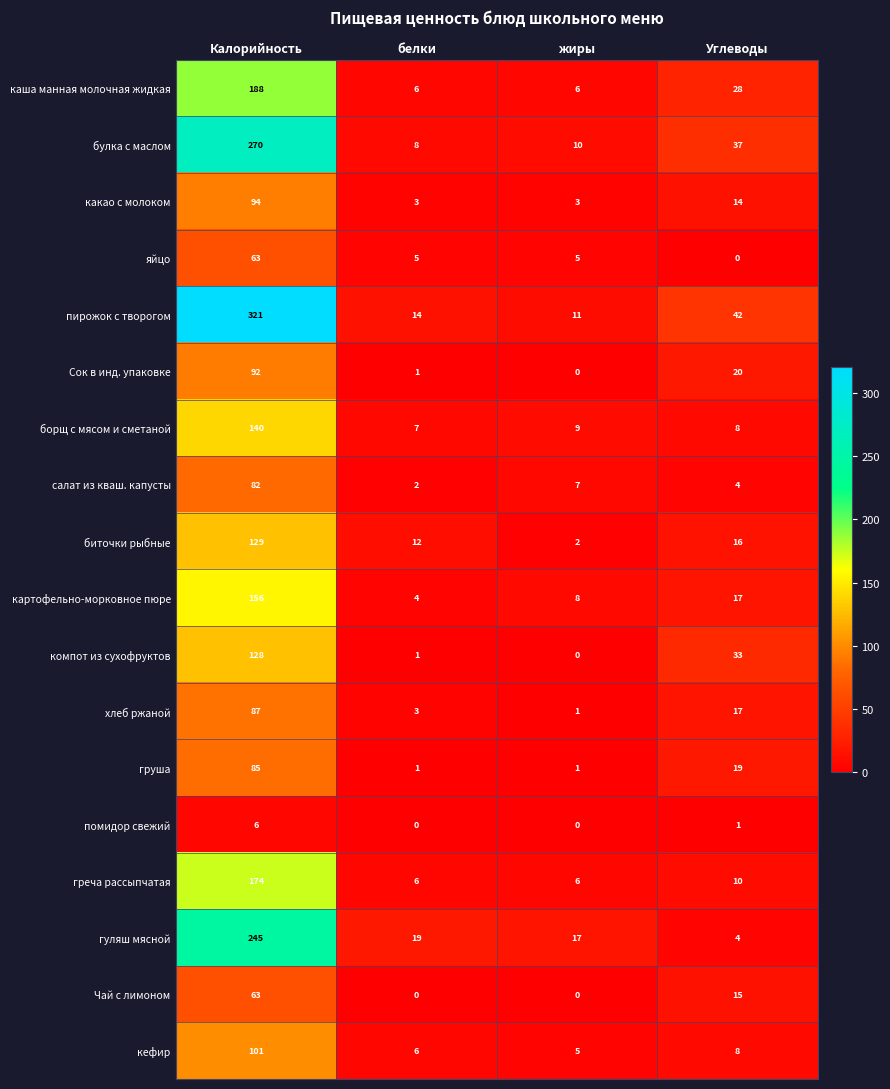

The греча рассыпчатая series shows 10 at Углеводы. True or false?

True